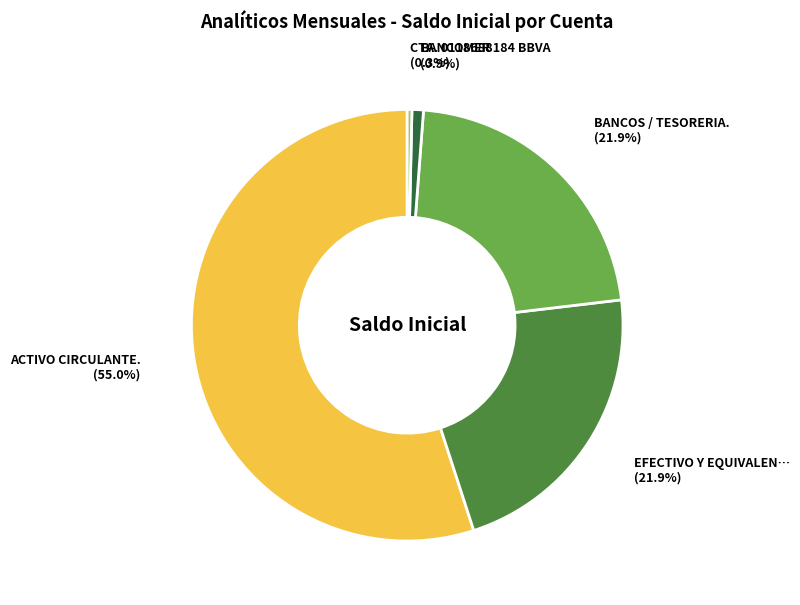

How many slices are in this pie chart?

5